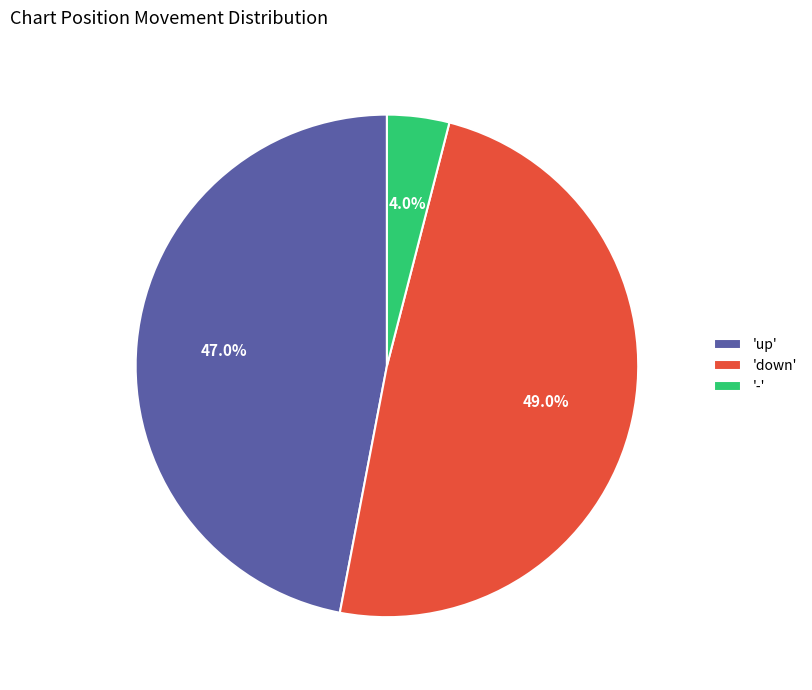

Is 'up' the majority of the pie?

No